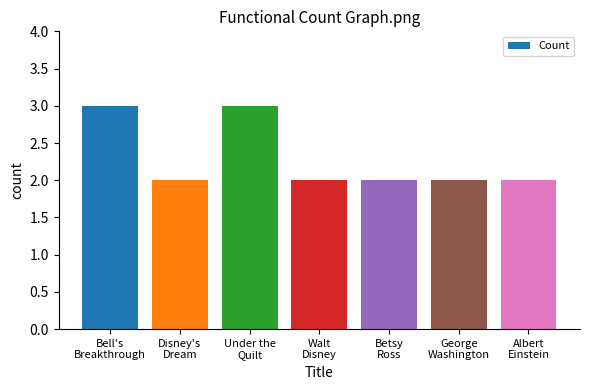

Reading left to right, list all the values displayed in this chart.

3	2	3	2	2	2	2